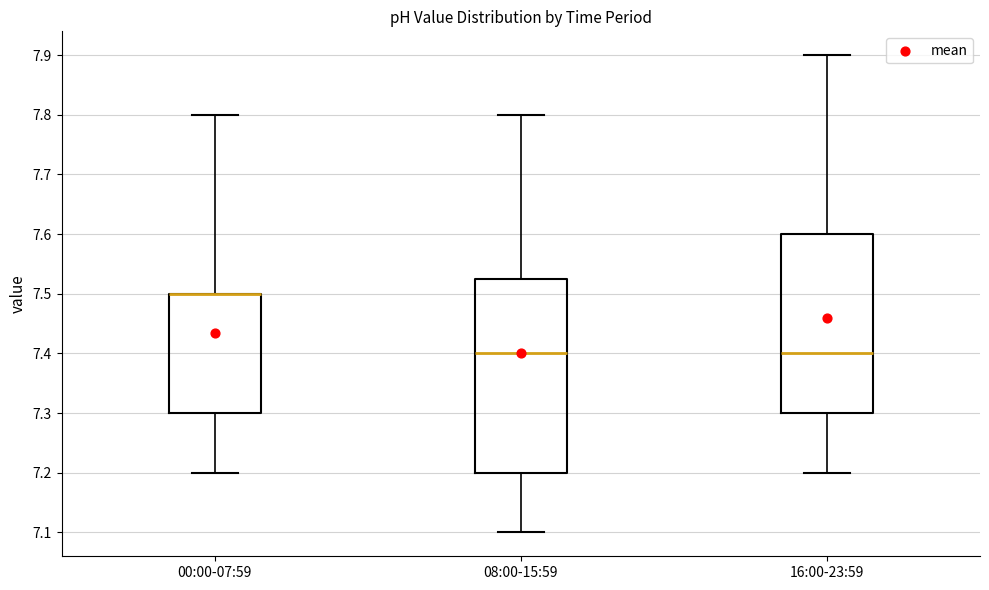

Reading left to right, read every box against the y-axis: the position of its median line, the range the box covers, and the ends of its whiskers. The values are not printed on the chart, so give them approximately, as read against the axis.

00:00-07:59: median 7.50 (drawn on the box's upper edge), box 7.30 to 7.50, whiskers 7.20 to 7.80
08:00-15:59: median 7.40, box 7.20 to 7.53, whiskers 7.10 to 7.80
16:00-23:59: median 7.40, box 7.30 to 7.60, whiskers 7.20 to 7.90